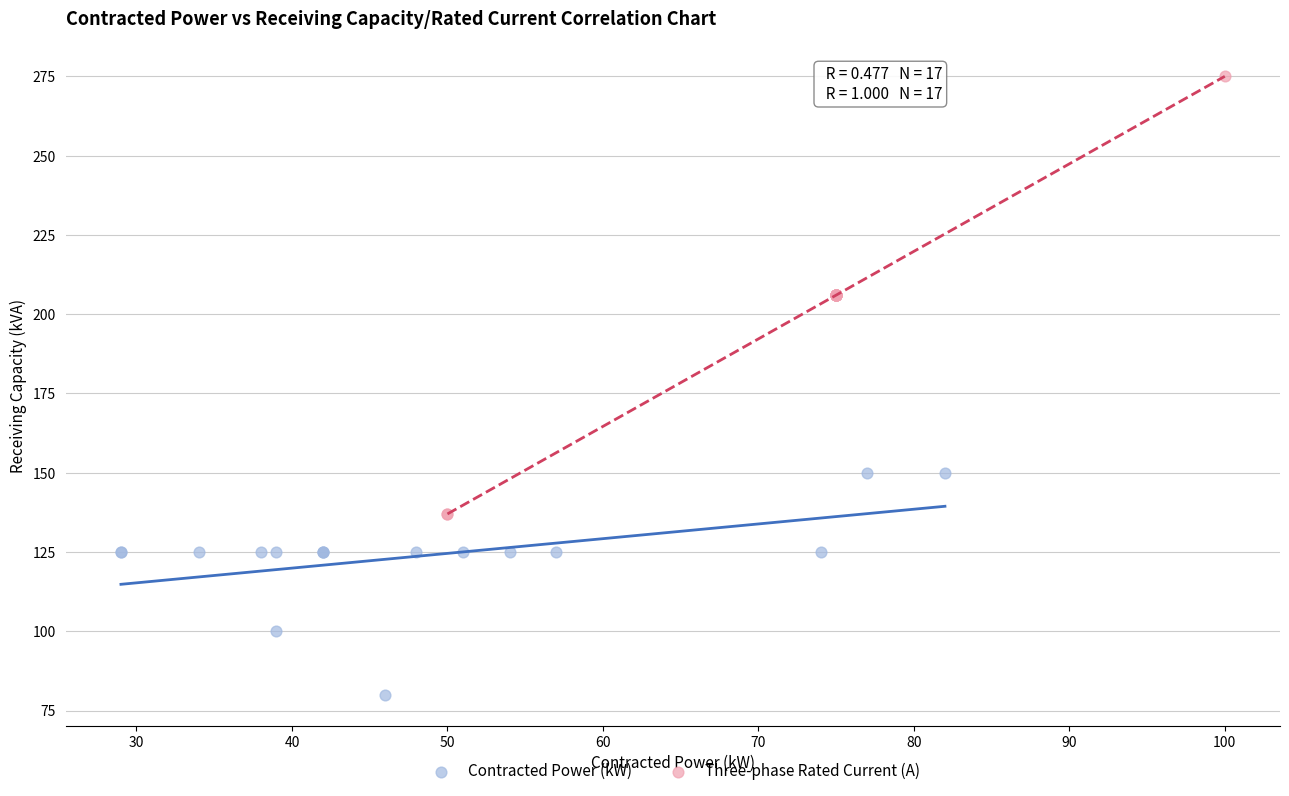

Which series has the widest spread of Y values?

Three-phase Rated Current (A)